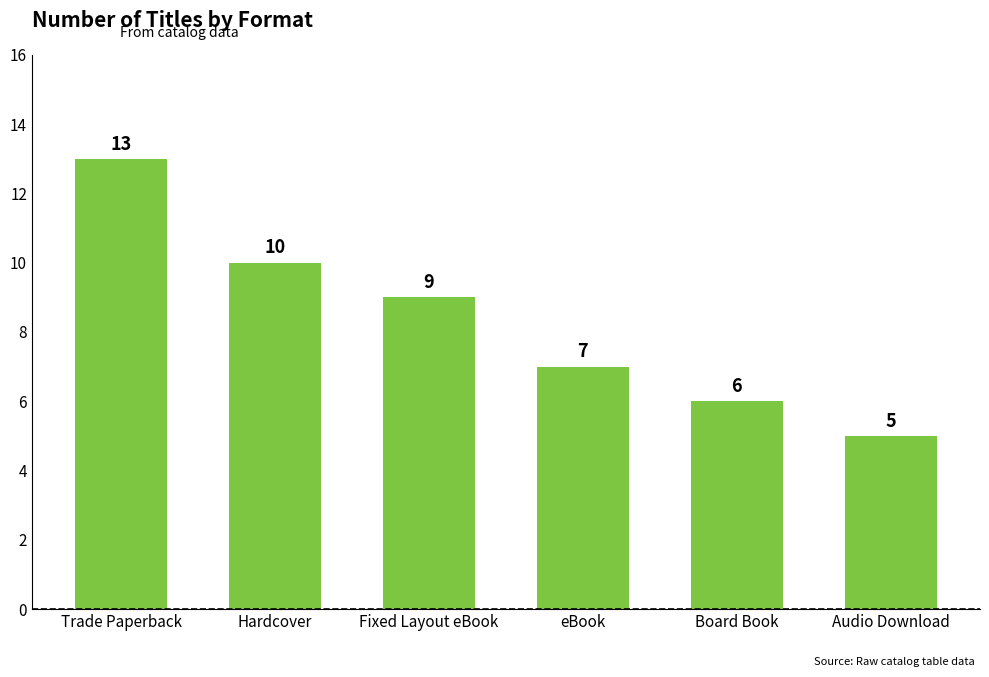

Which label corresponds to the largest value in the chart?

Trade Paperback